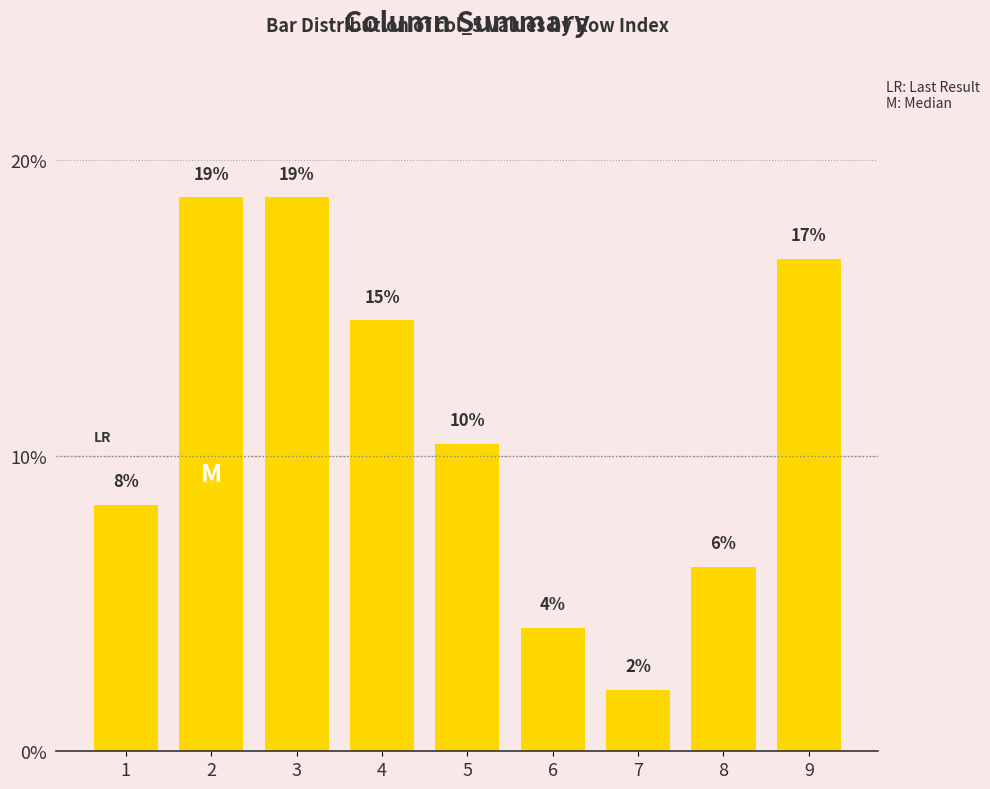

What is the sum of all values?

100.0